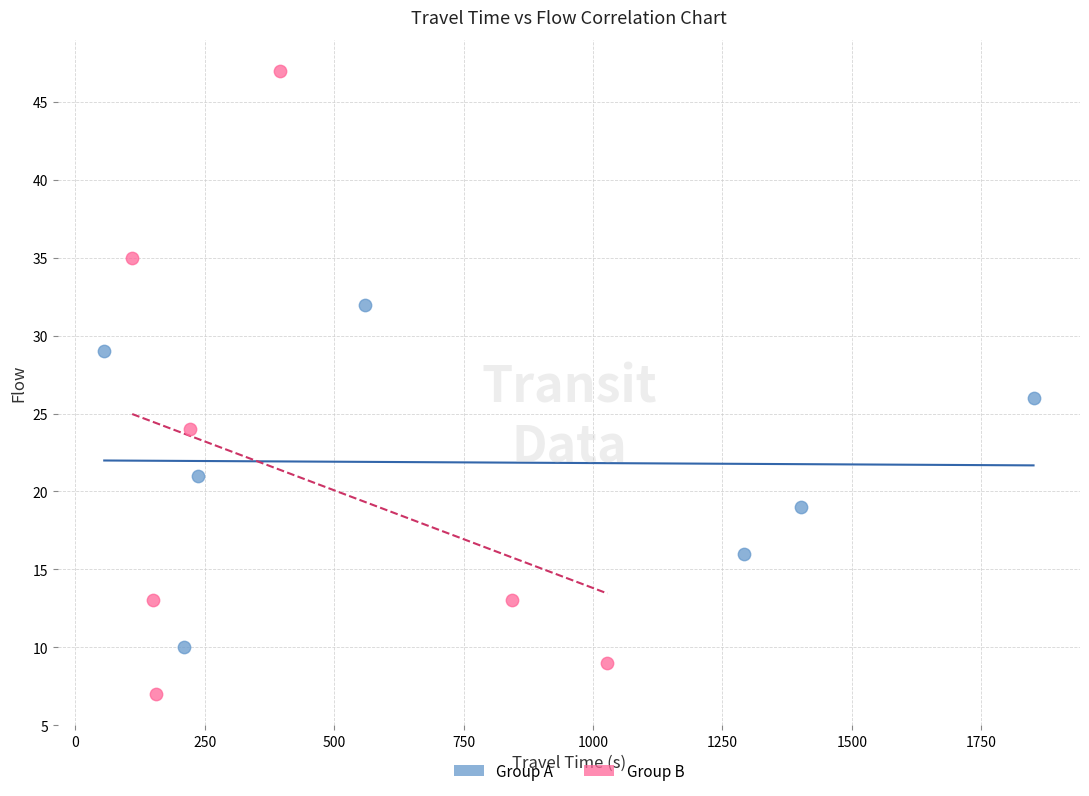

Which series contains the highest Y value?

Group B